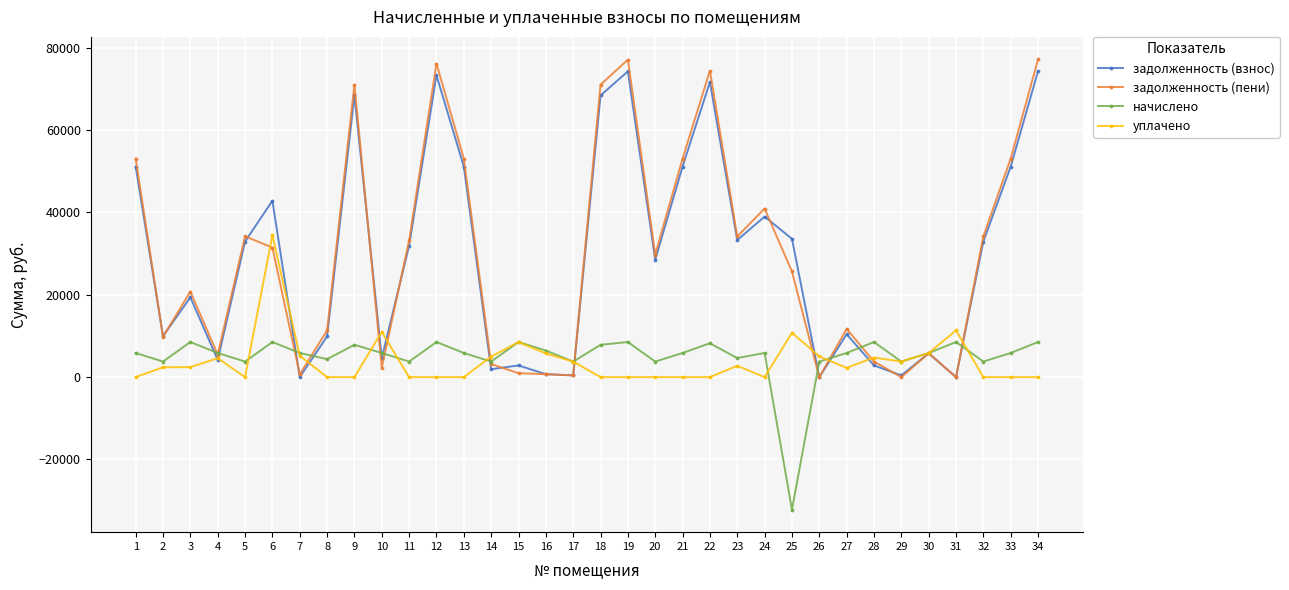

What is the value of the задолженность (пени) point at the 20th from the left?

29783.3